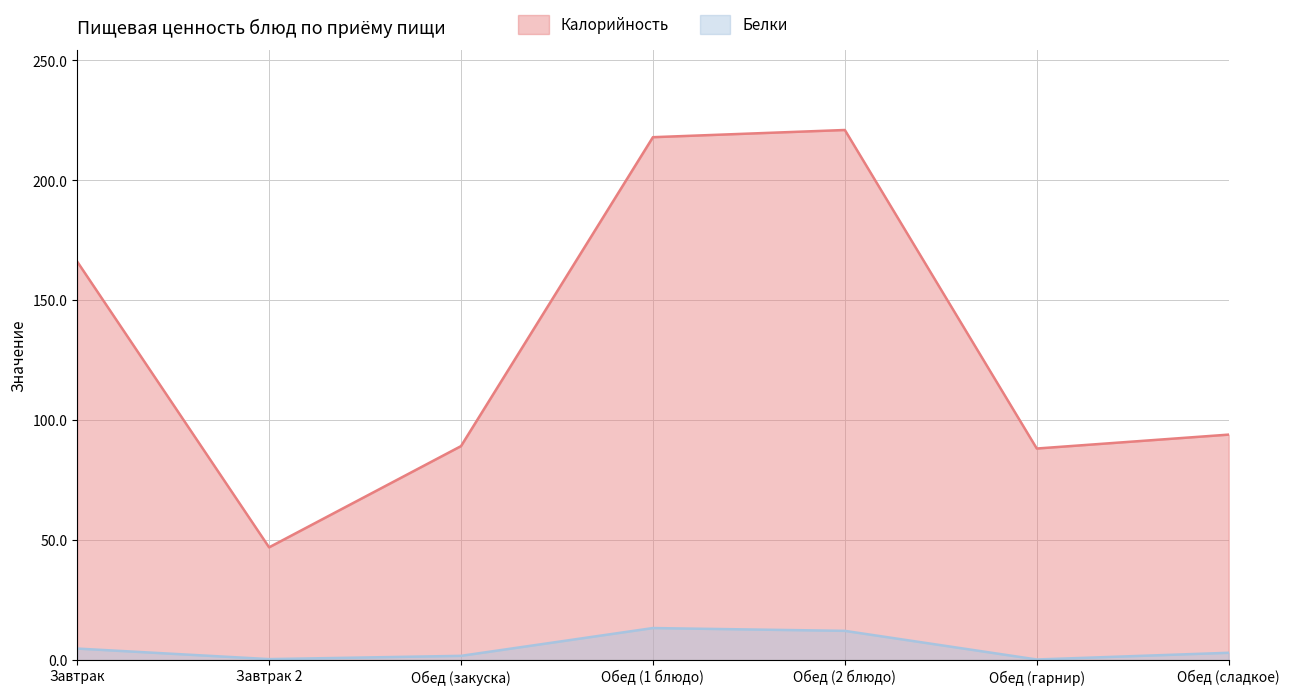

At which category does Белки reach its first local valley?

Завтрак 2